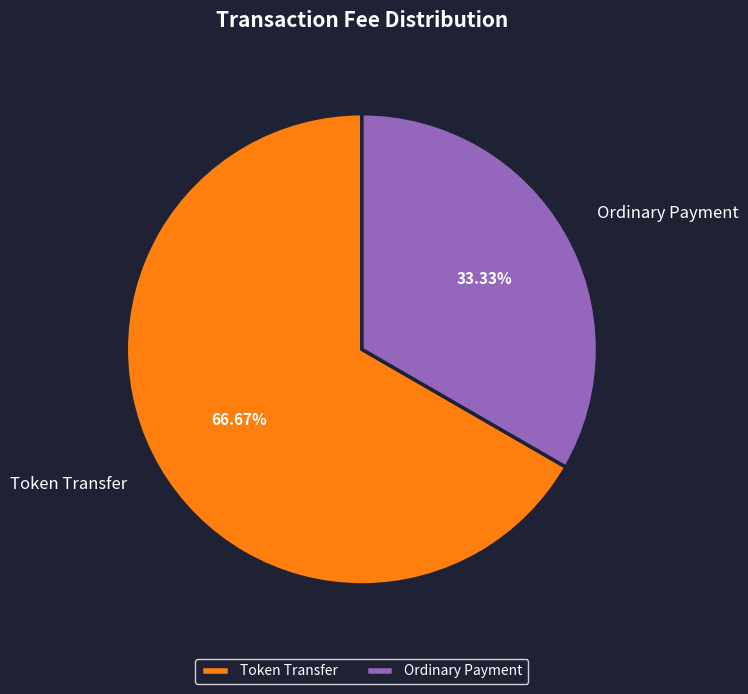

True or false: Token Transfer accounts for 67% of the total.

True